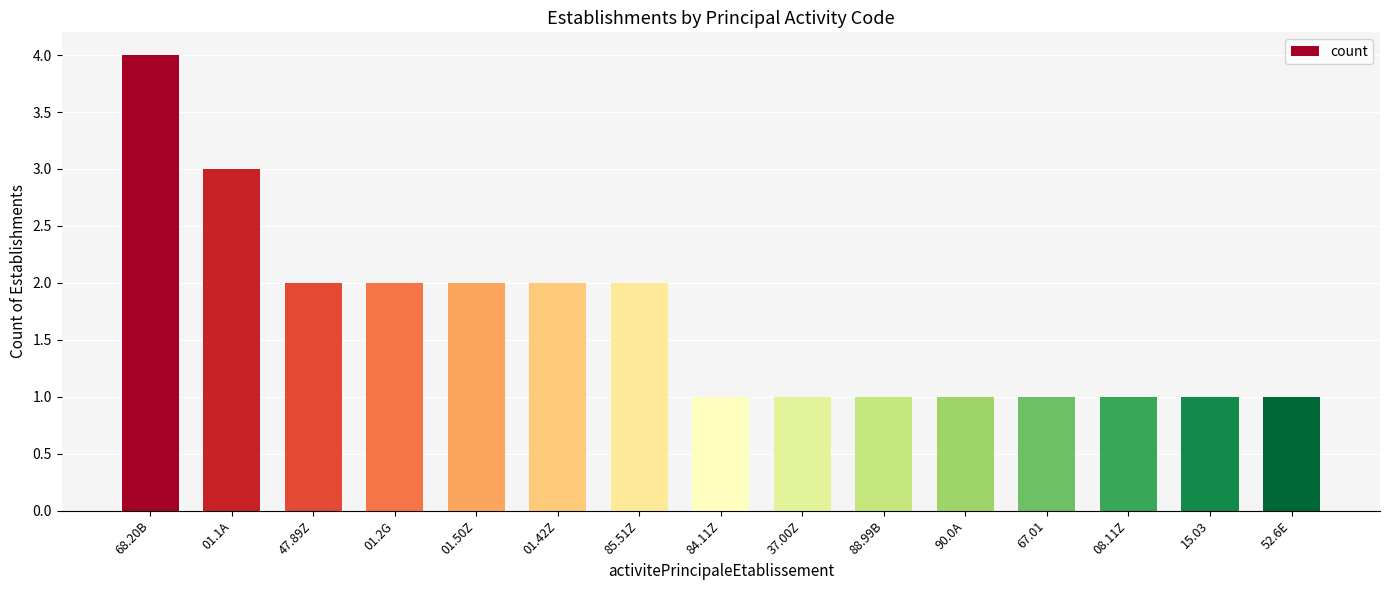

What is the sum of the values at 01.42Z and 68.20B?

6